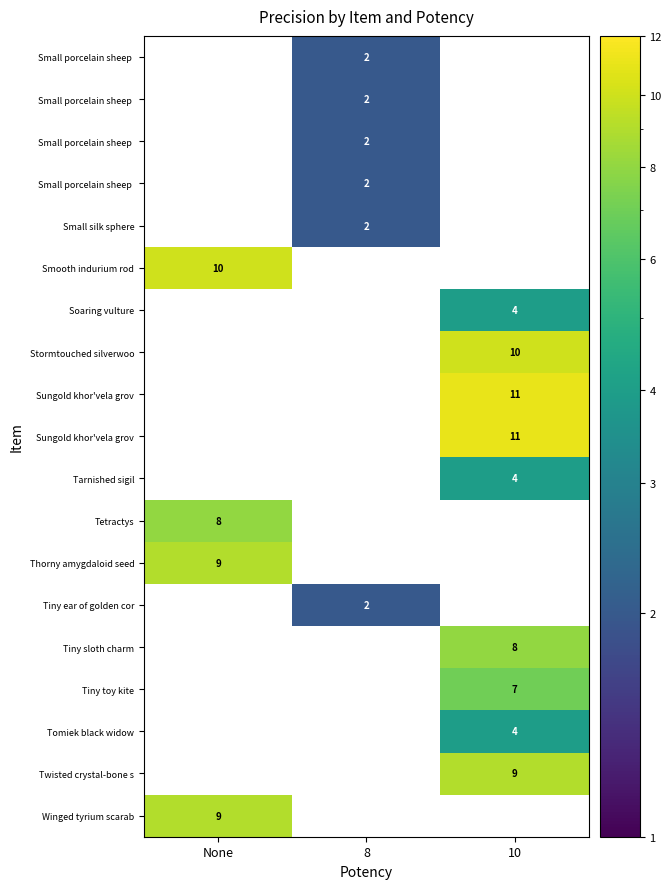

Which has a higher value, None or 8?

8